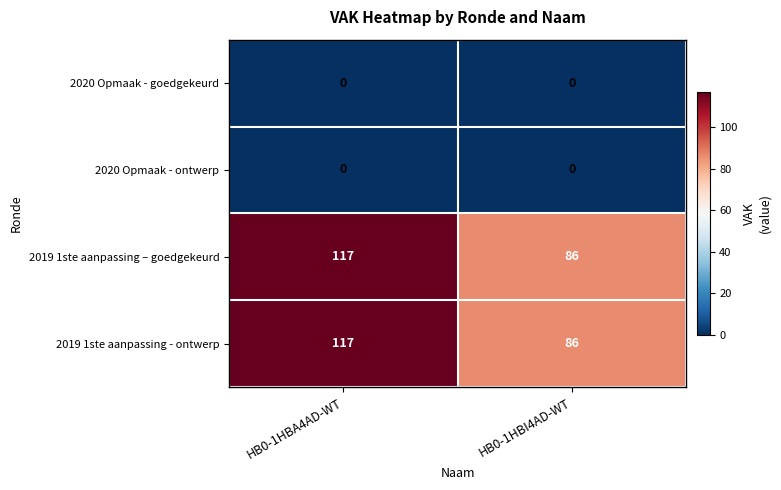

What is the total value across all series at HB0-1HBA4AD-WT?

234